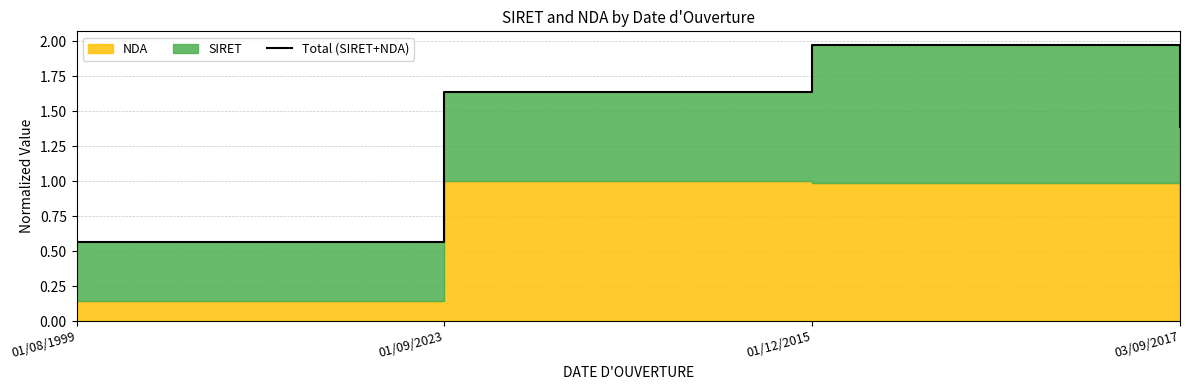

How many data points are above 1?

3